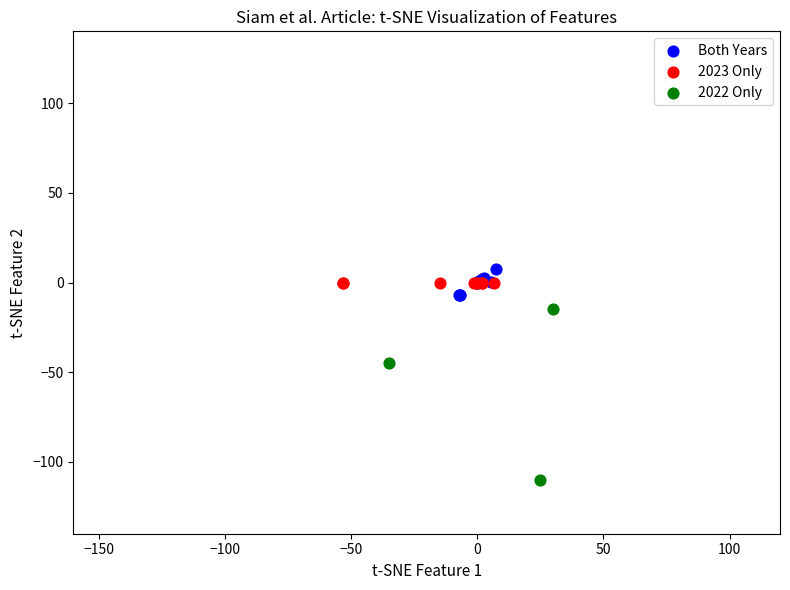

Which series contains the lowest Y value?

2022 Only